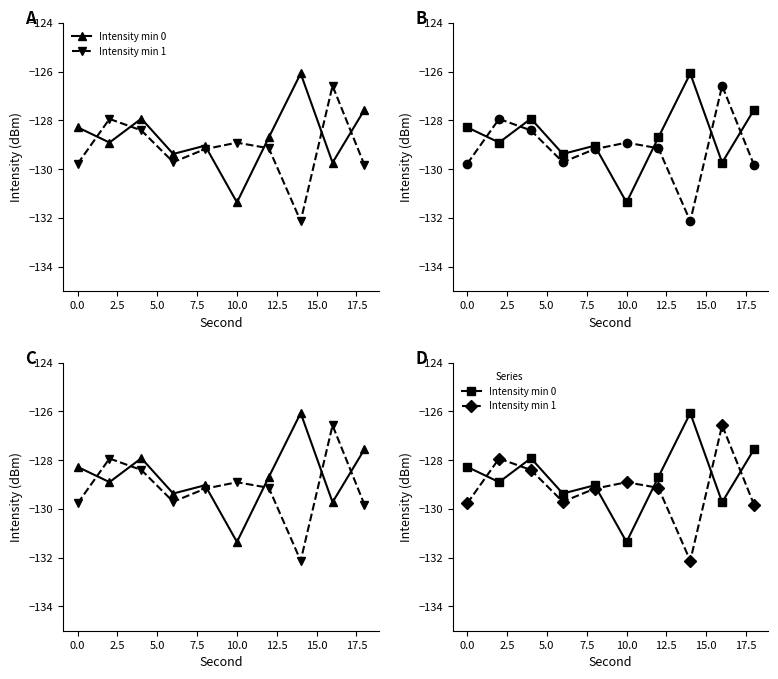

What is the maximum value shown in the chart?

-126.1